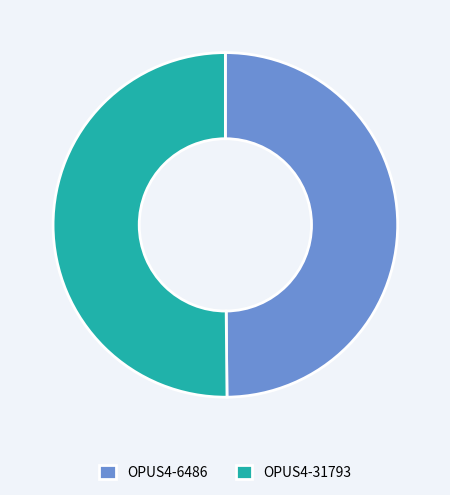

What is the ratio of the value at OPUS4-6486 to the value at OPUS4-31793?

1.0